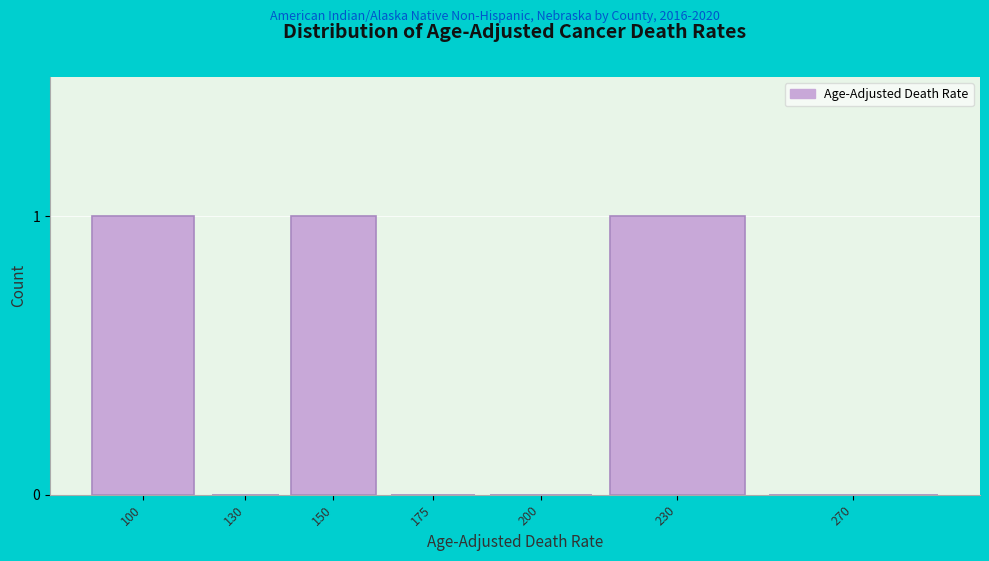

Reading right to left, list all the values displayed in this chart.

270=0	230=1	200=0	175=0	150=1	130=0	100=1